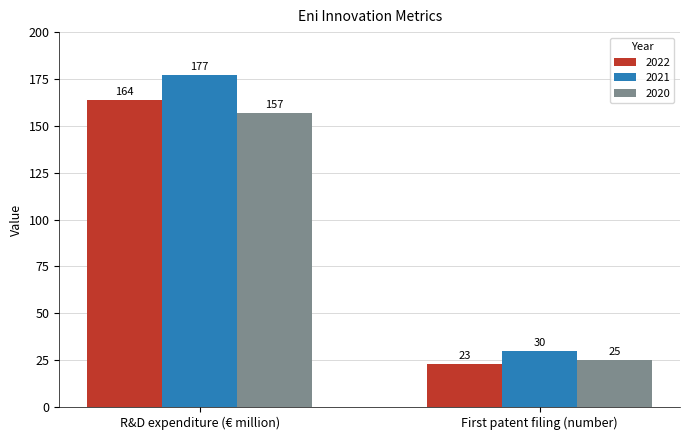

What is the sum of all 2020 values?

182